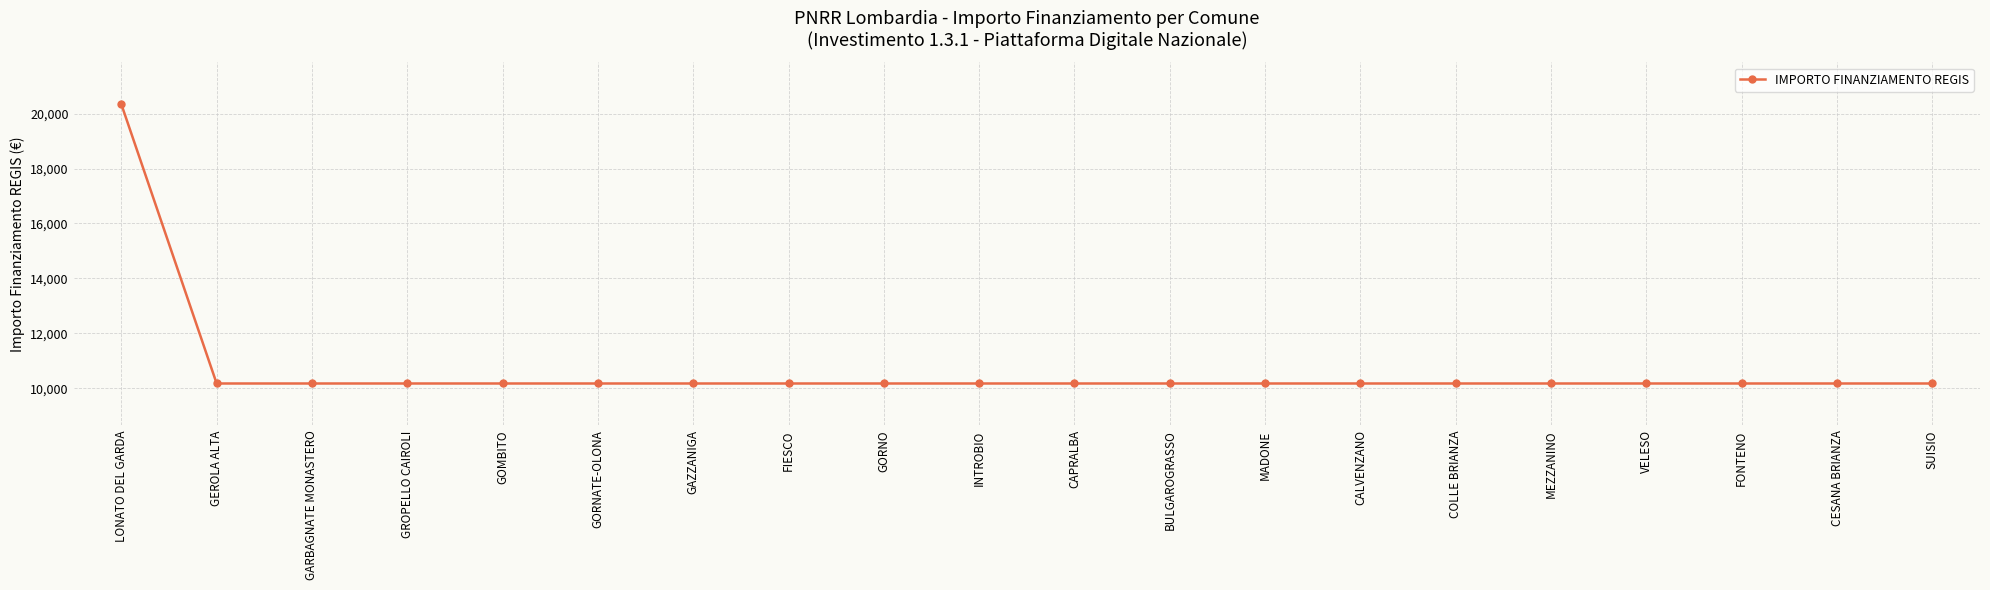

Reading right to left, list all the values displayed in this chart.

SUISIO=10172	CESANA BRIANZA=10172	FONTENO=10172	VELESO=10172	MEZZANINO=10172	COLLE BRIANZA=10172	CALVENZANO=10172	MADONE=10172	BULGAROGRASSO=10172	CAPRALBA=10172	INTROBIO=10172	GORNO=10172	FIESCO=10172	GAZZANIGA=10172	GORNATE-OLONA=10172	GOMBITO=10172	GROPELLO CAIROLI=10172	GARBAGNATE MONASTERO=10172	GEROLA ALTA=10172	LONATO DEL GARDA=20344